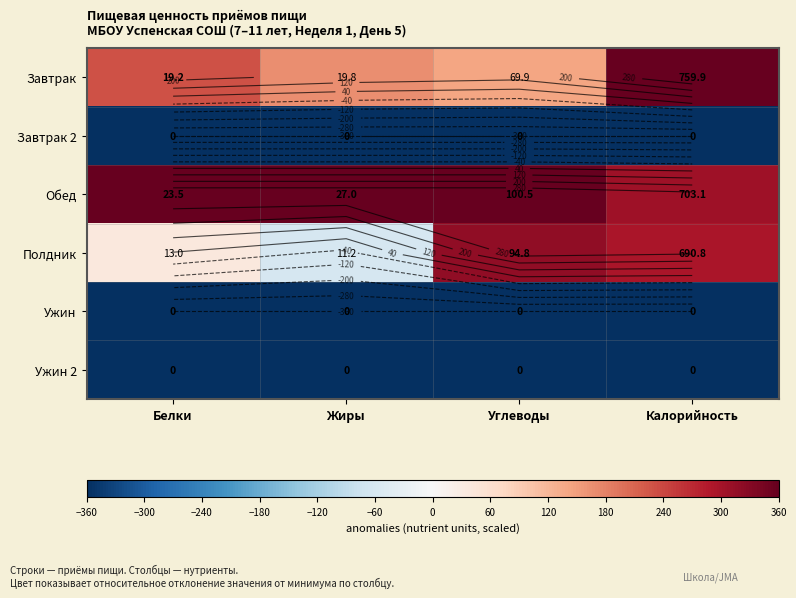

Count the number of data series in this chart.

6